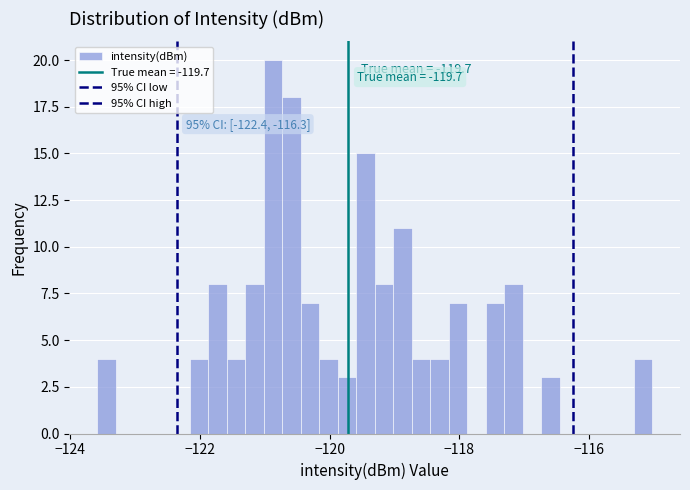

Read against the x-axis, roughly where is the centre of the tallest bar?

-120.8